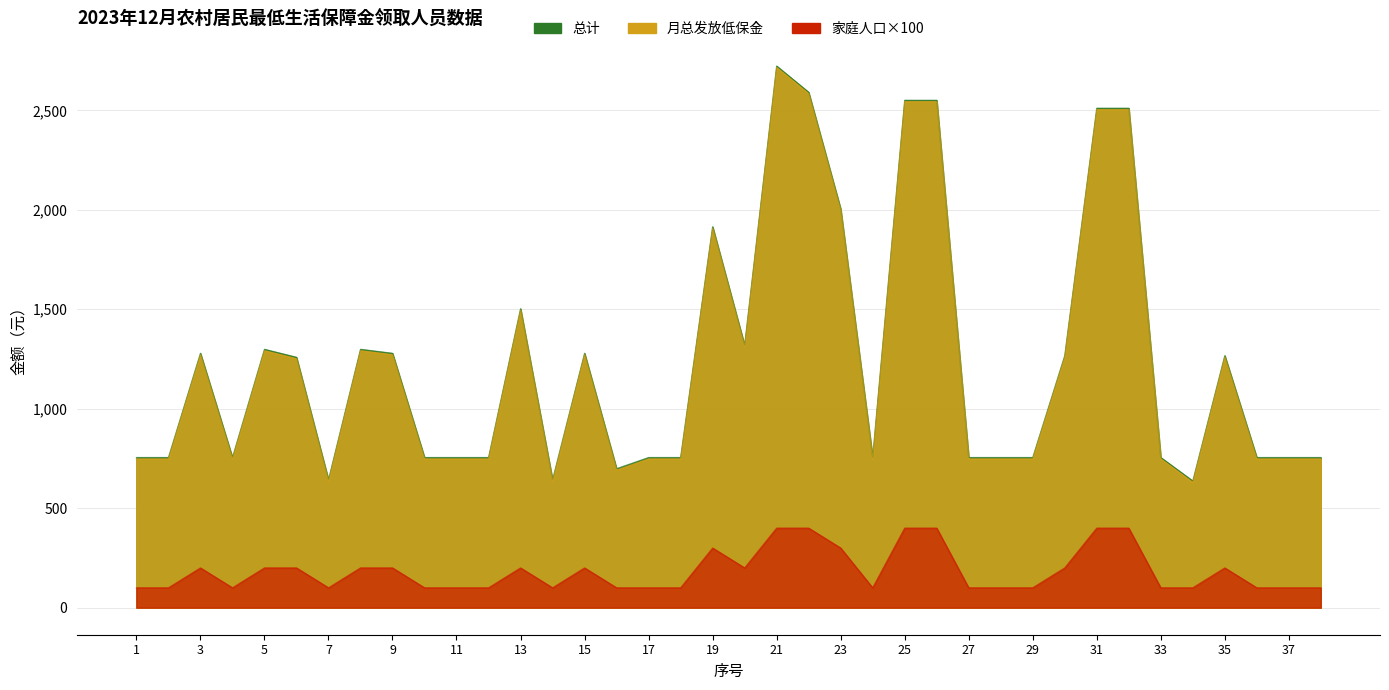

What is the difference between the second highest and second lowest values in the 家庭人口 series?

300.0